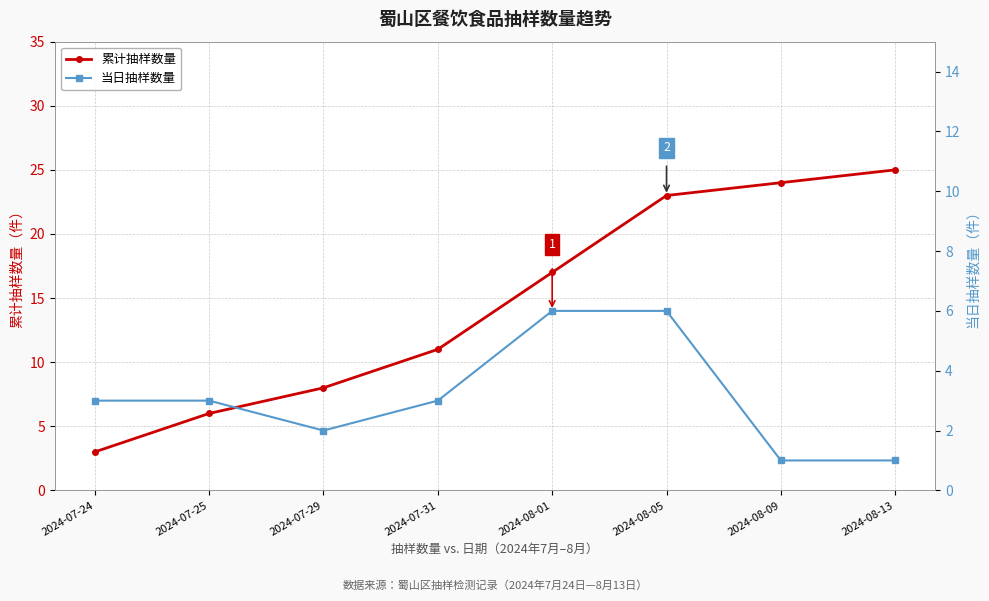

What position from the left is 2024-07-31?

4